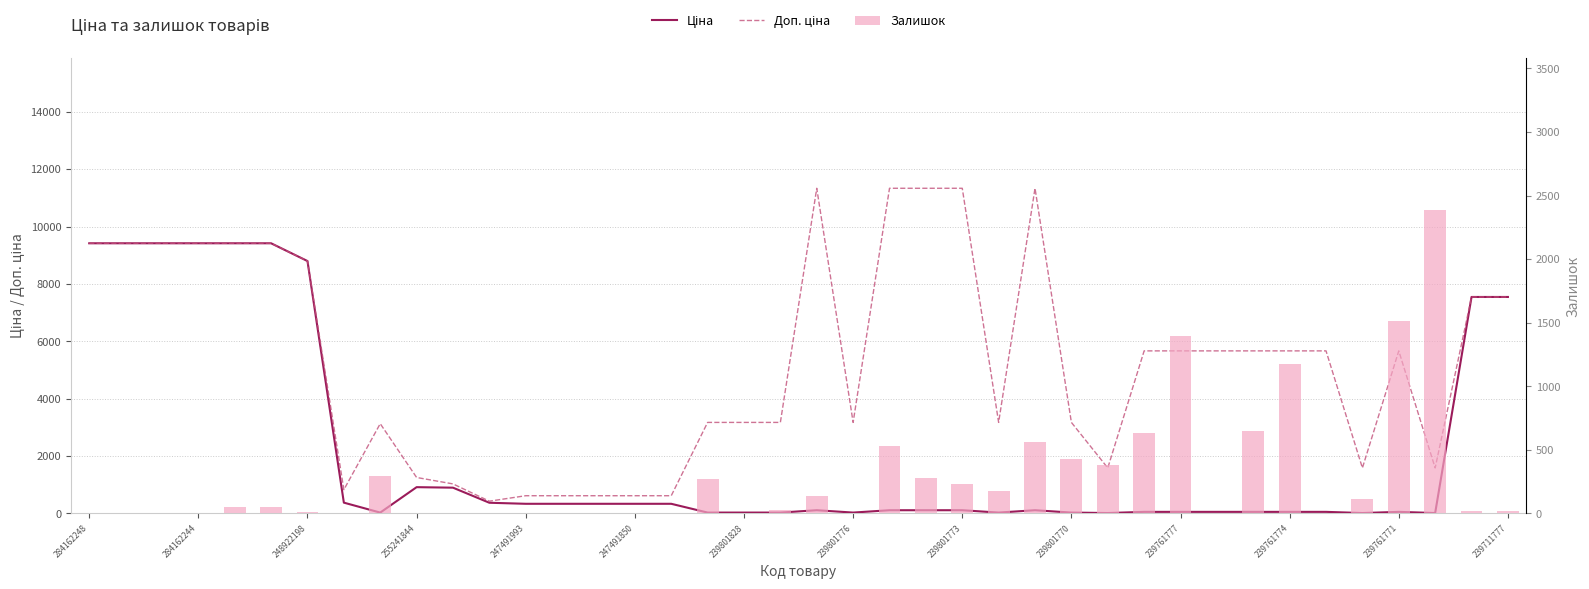

Which category has the highest value in the Доп. ціна series?

20